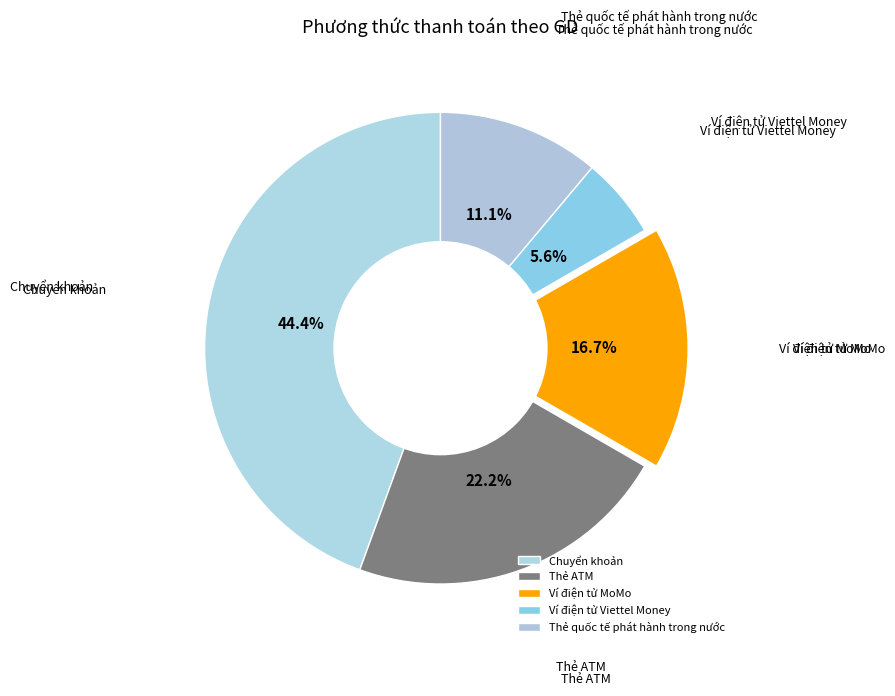

Which category has the smallest portion of the pie?

Ví điện tử Viettel Money